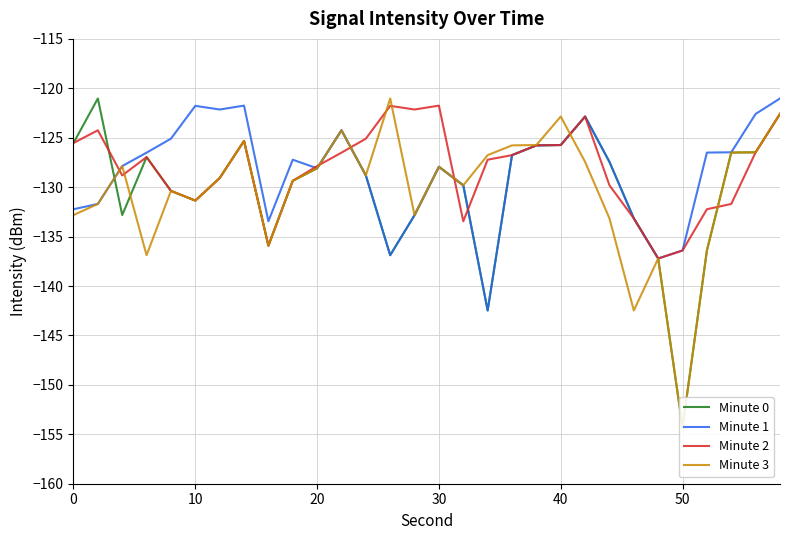

How many lines are shown in the chart?

4